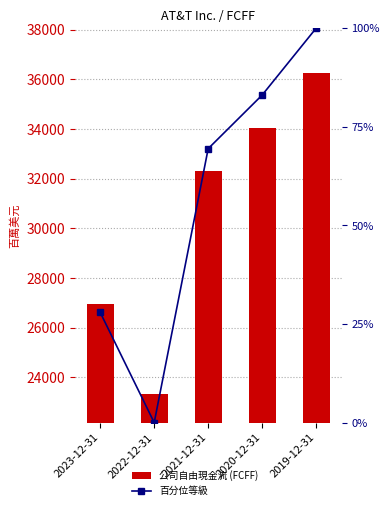

Reading left to right, transcribe all the data shown in this chart.

公司自由現金流 (FCFF): 26949.0	23348.0	32306.0	34059.0	36245.0
百分位等級: 27.9	0.0	69.5	83.1	100.0